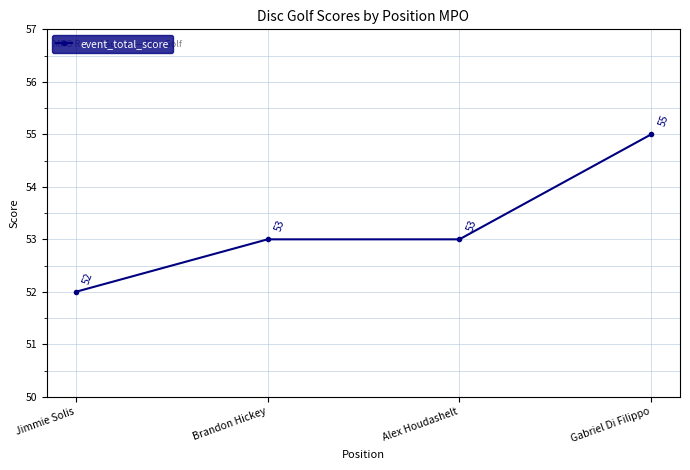

Is this an area chart (filled region under the line)?

No